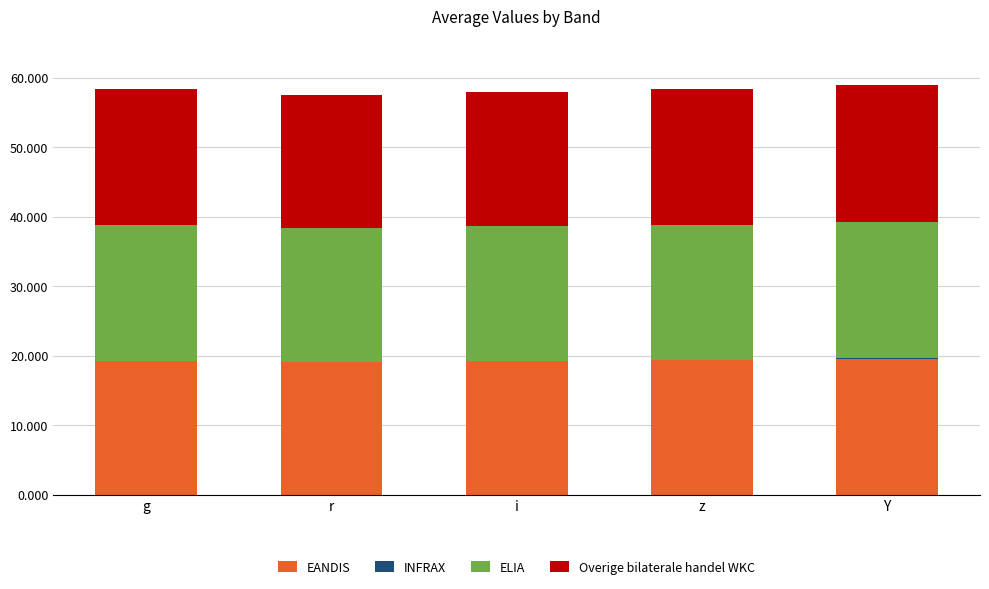

The value of EANDIS at Y is 19.6. True or false?

True